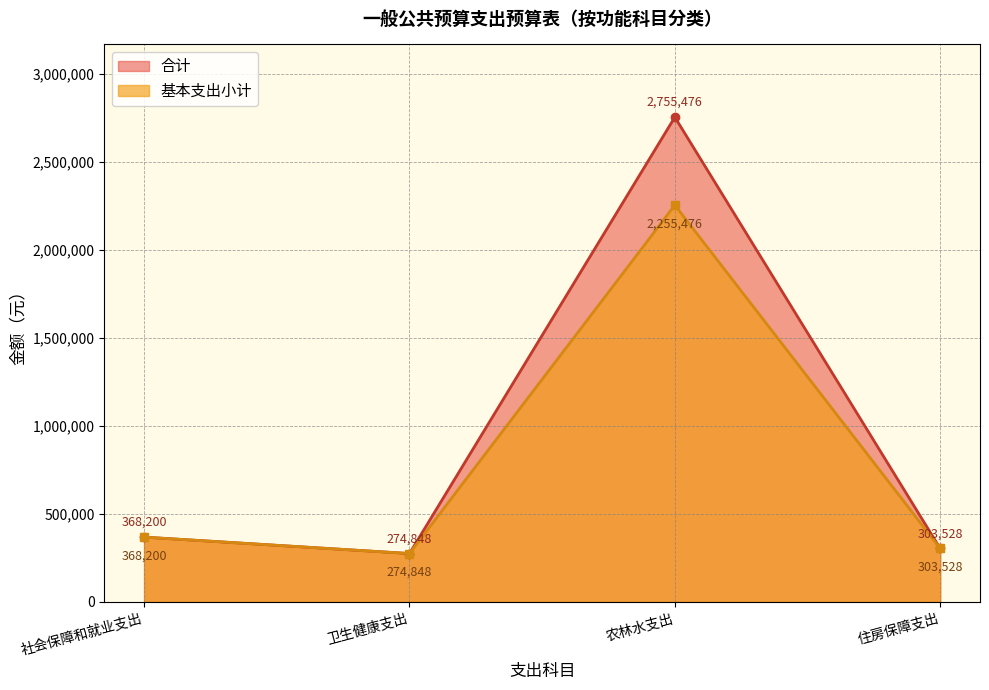

What is the maximum value shown in the chart?

2755476